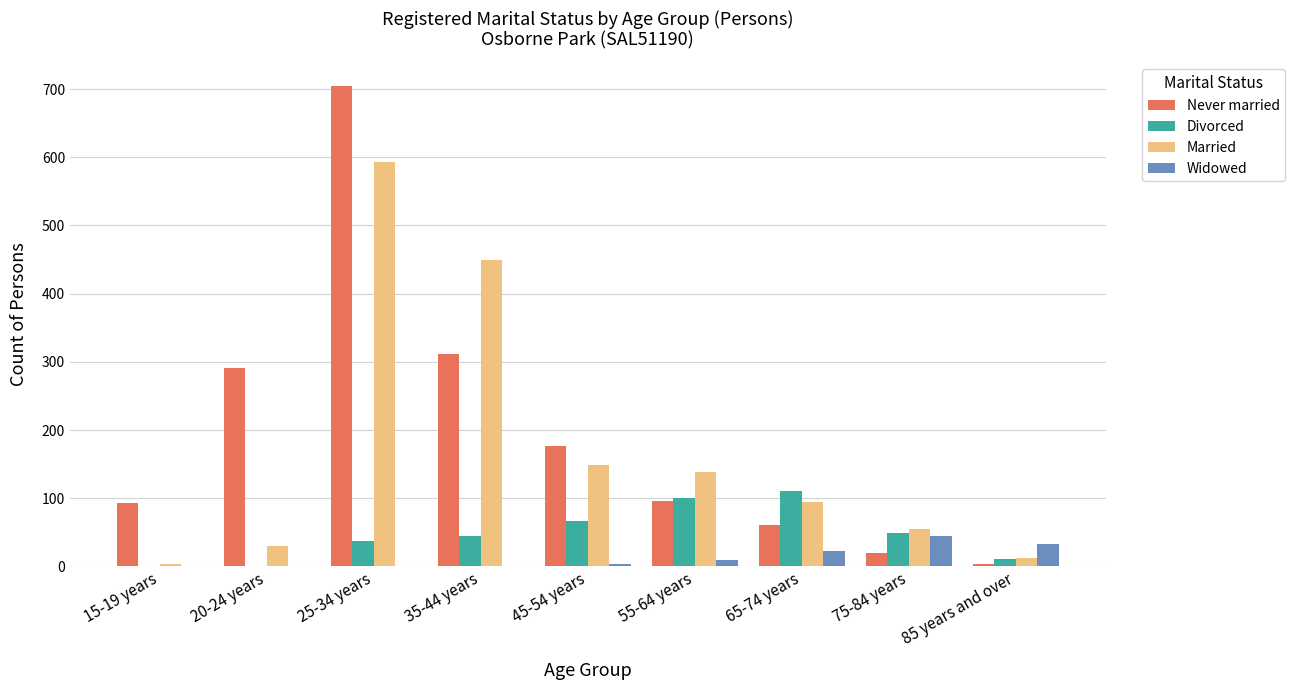

What is the maximum value for Married?

593